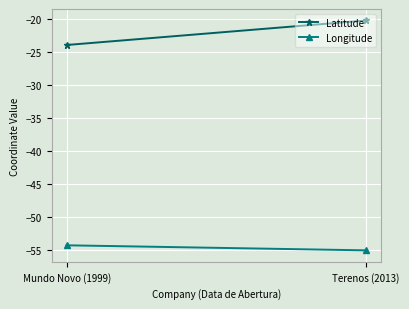

Which category has the lowest value across all series?

Terenos (2013)